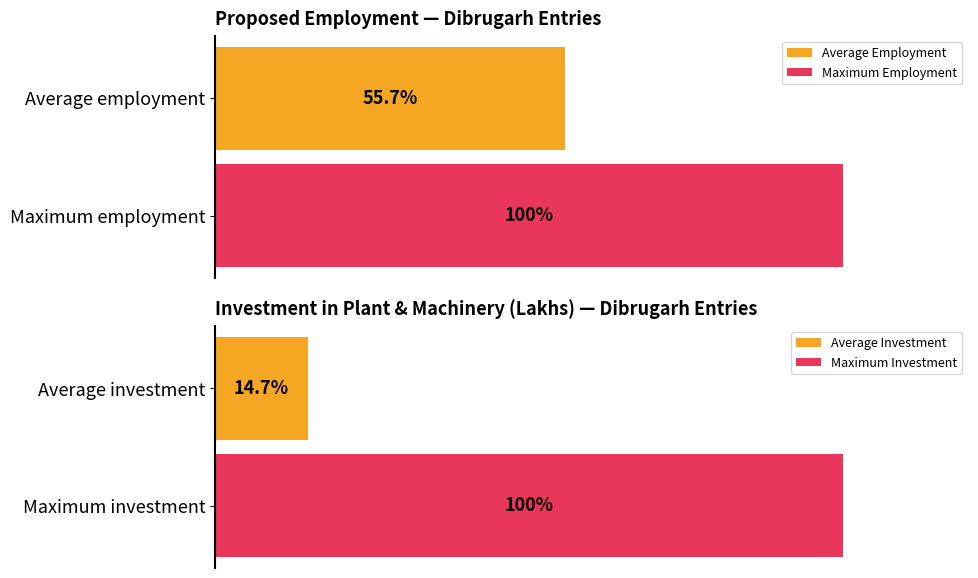

Are the bars horizontal?

Yes